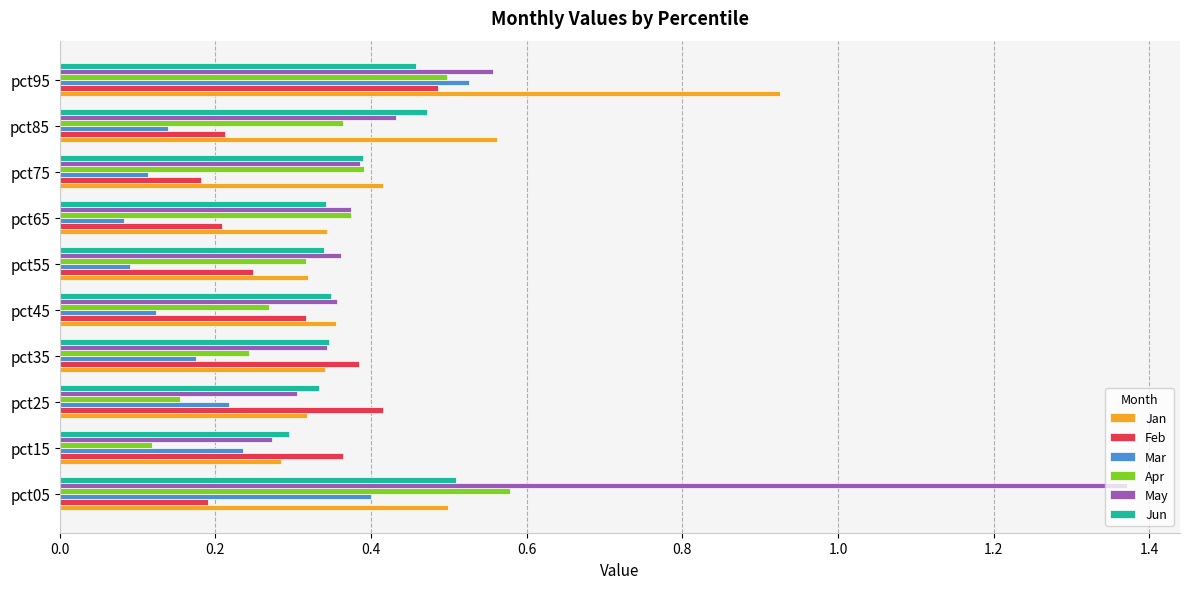

Which series has the largest range (max minus min)?

May